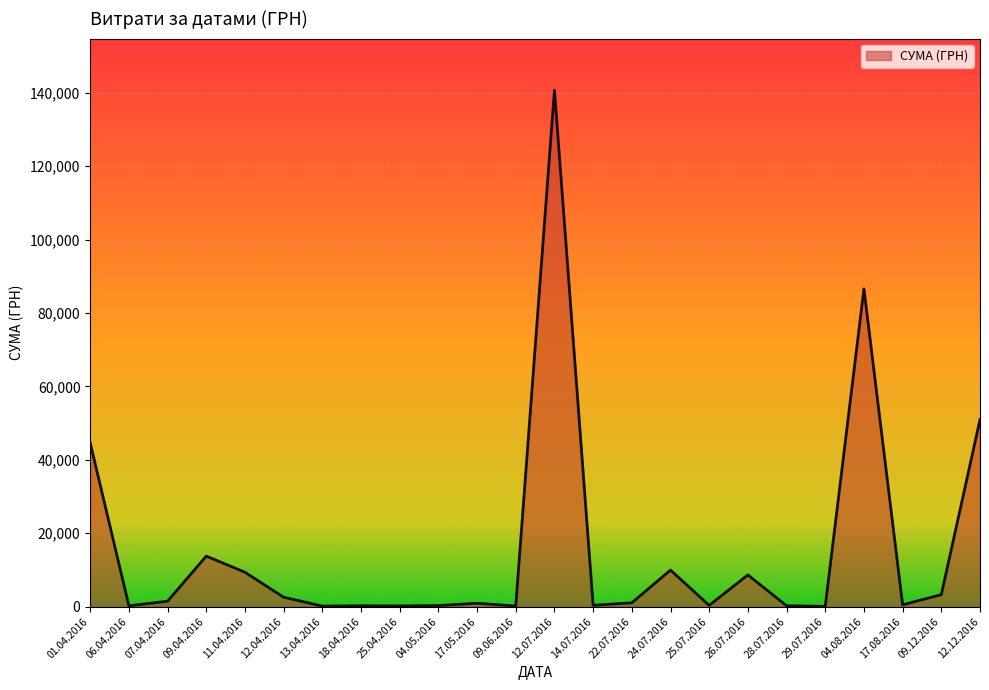

What is the greatest value displayed?

140706.2